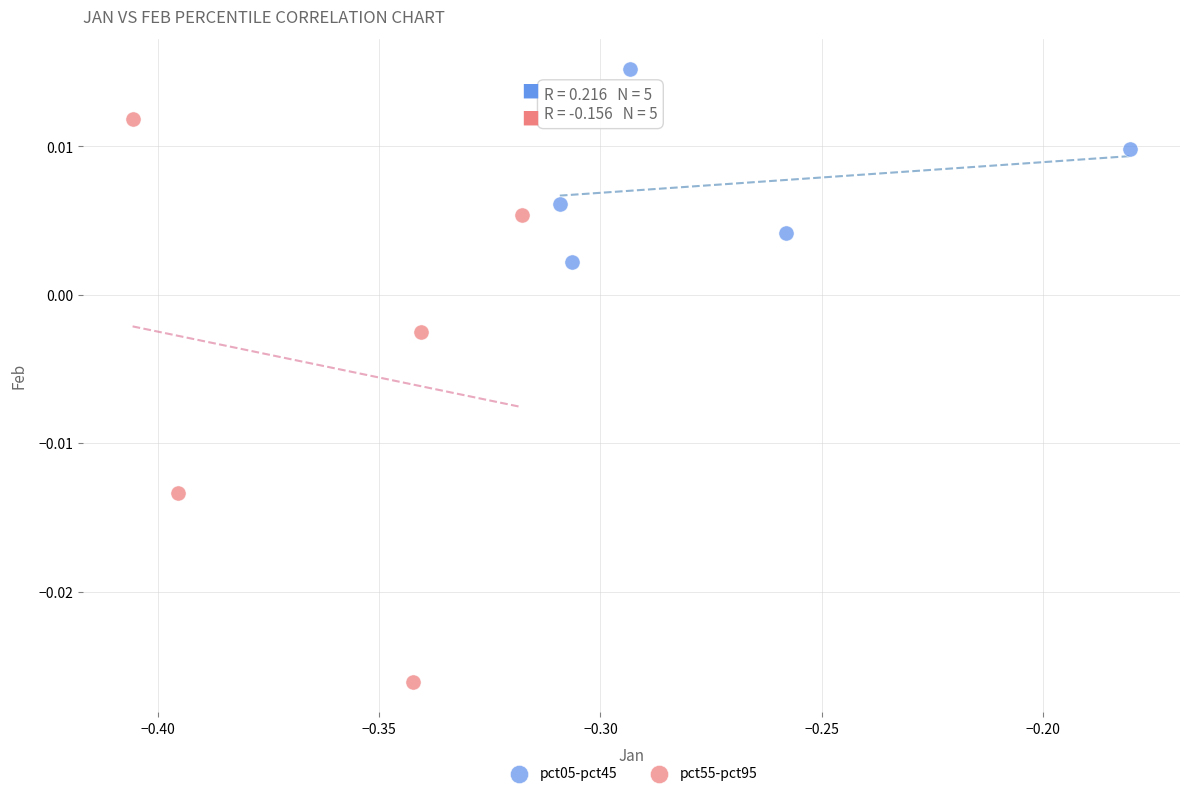

Which series contains the highest Y value?

pct05-pct45